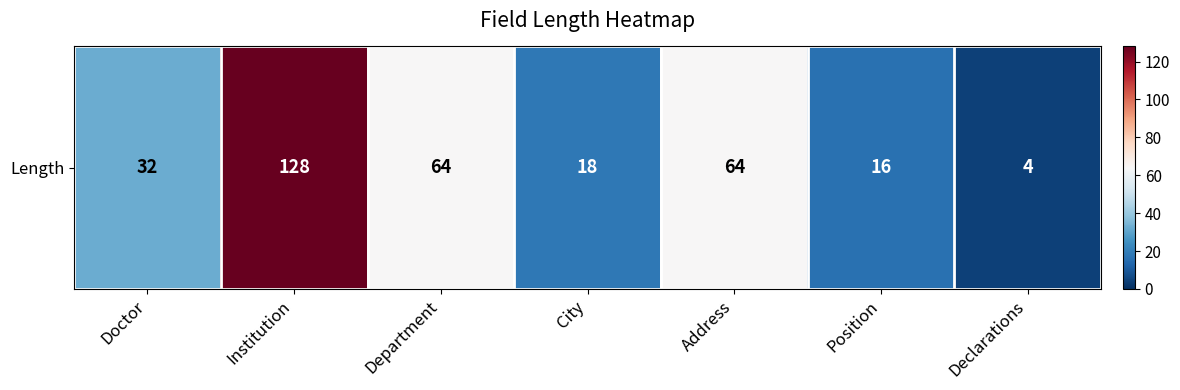

Reading right to left, transcribe all the data shown in this chart.

Declarations=4	Position=16	Address=64	City=18	Department=64	Institution=128	Doctor=32